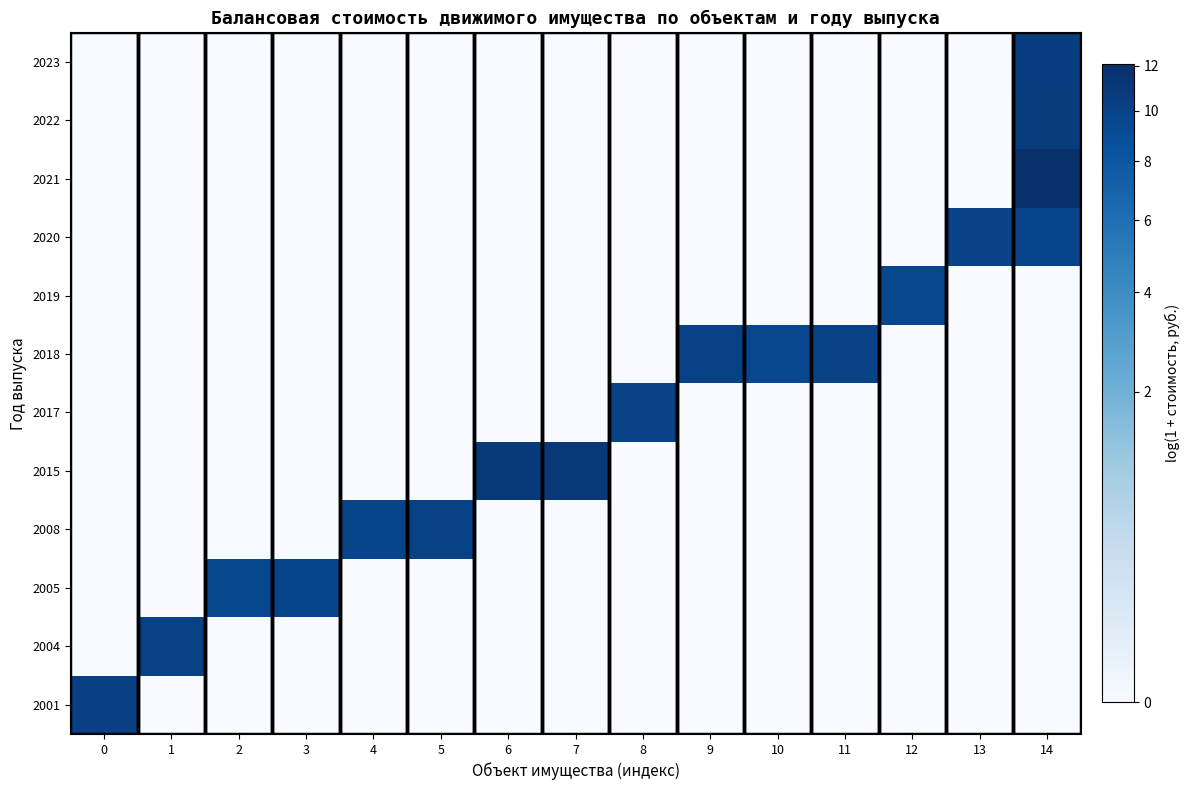

At which category is the sum across all series the highest?

14